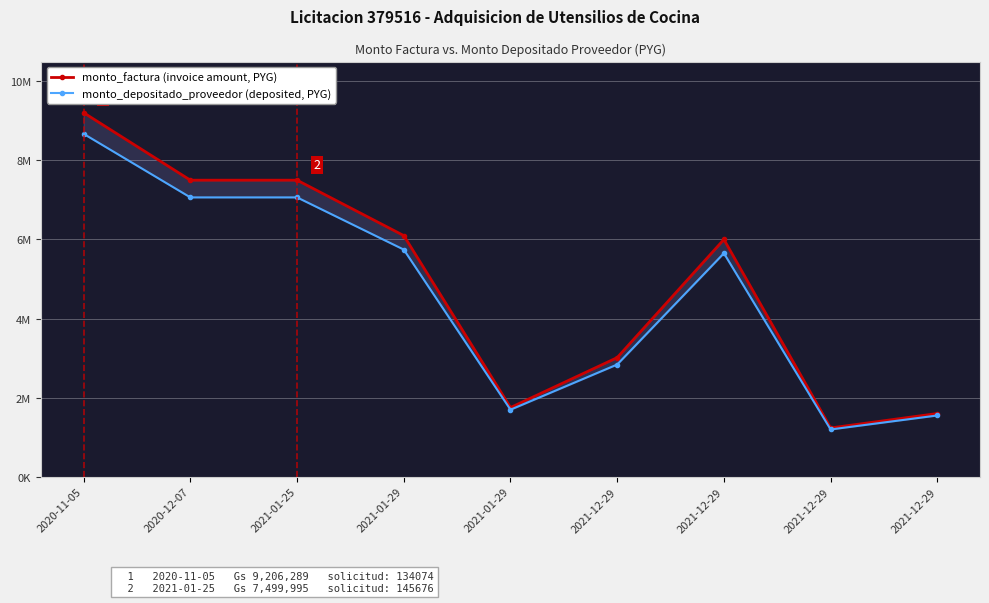

True or false: monto_depositado_proveedor and monto_factura intersect in this chart.

False